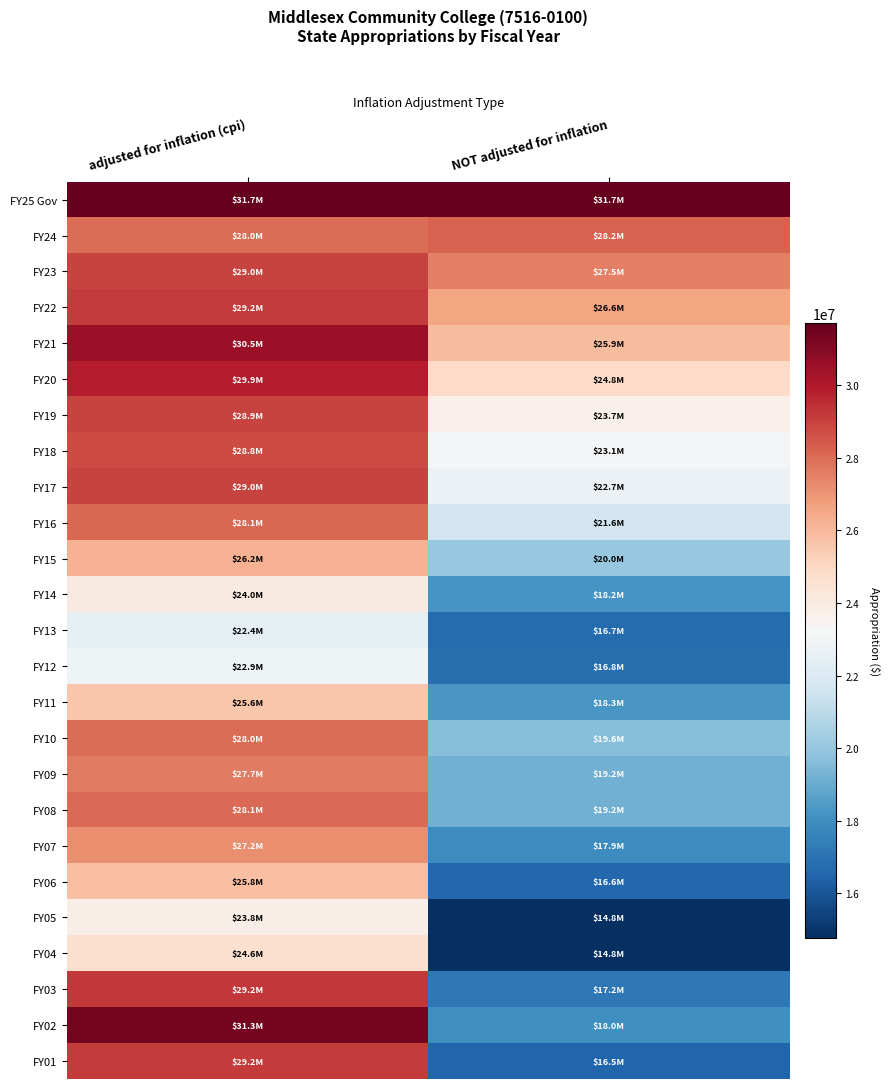

What is the difference between the highest and lowest values at NOT adjusted for inflation?

16951876